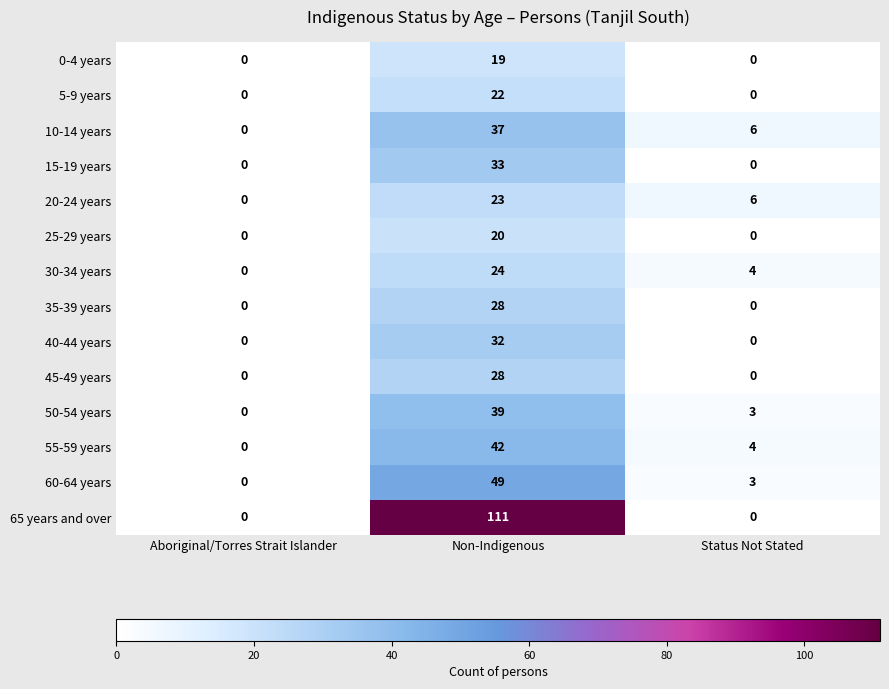

Is it true that 5-9 years equals 13 at Non-Indigenous?

False